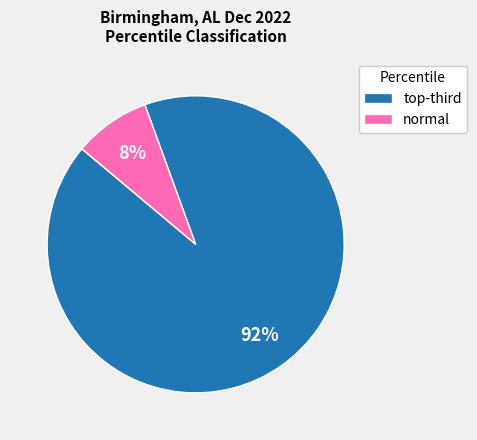

To the nearest percent, what is the average slice percentage?

50%